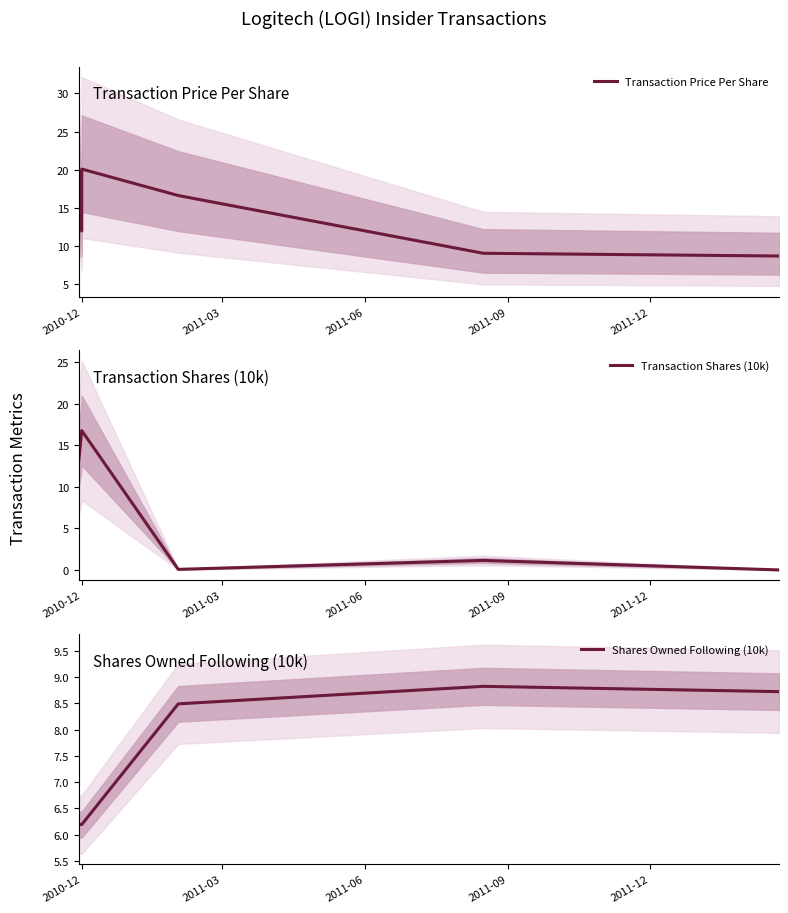

Which series has the largest total across all categories?

Transaction Price Per Share